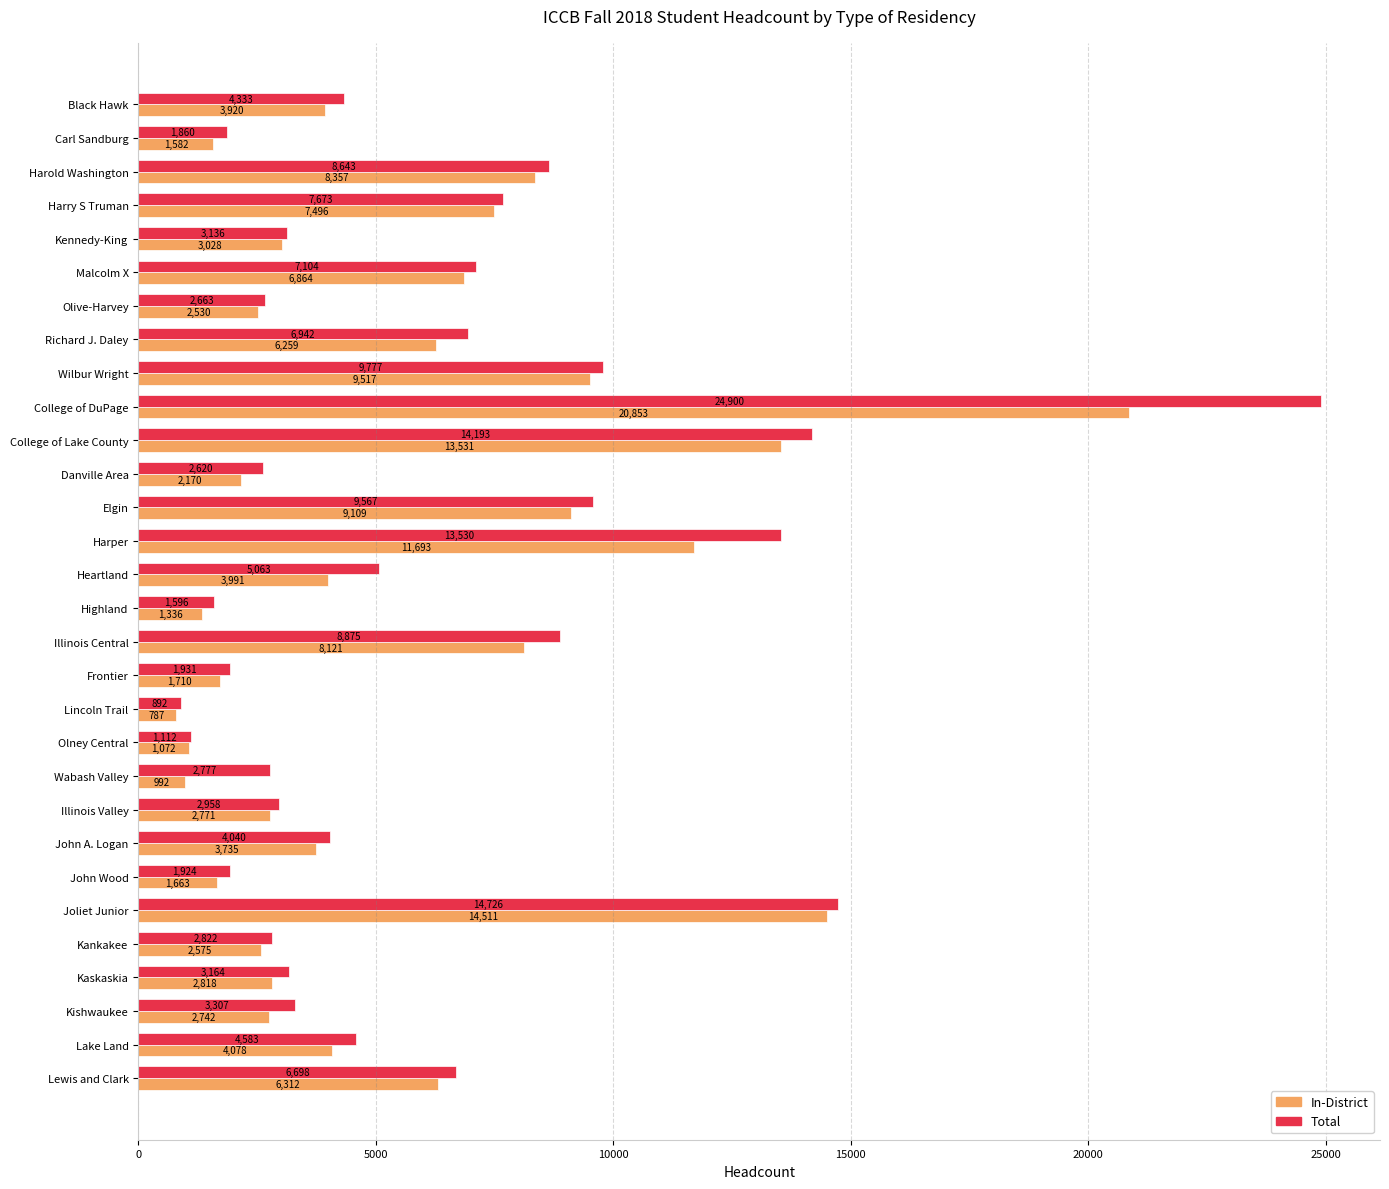

Which series has the largest total across all categories?

Total